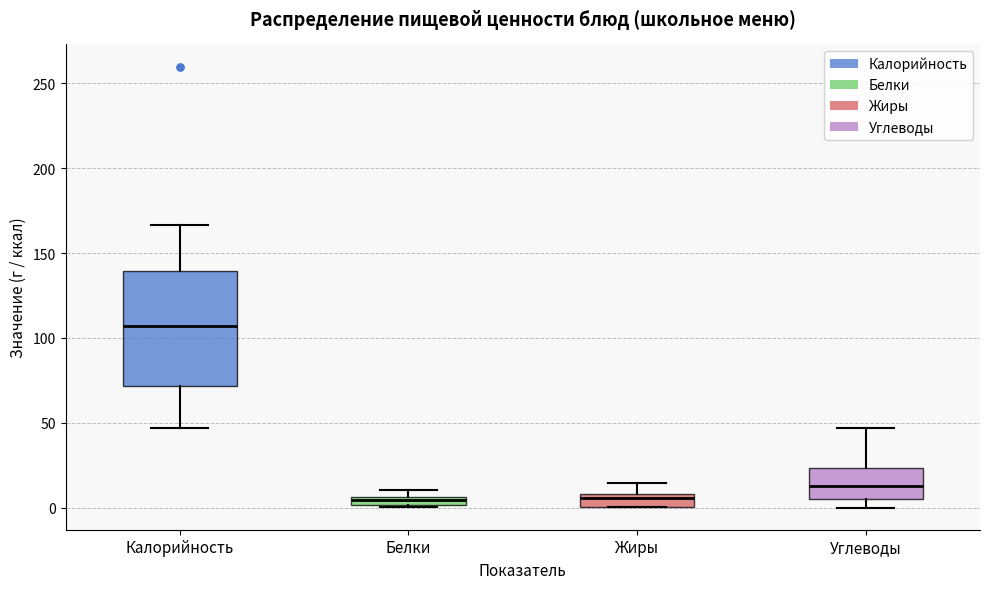

Which box is the tallest, from its lower edge to its upper edge?

Калорийность